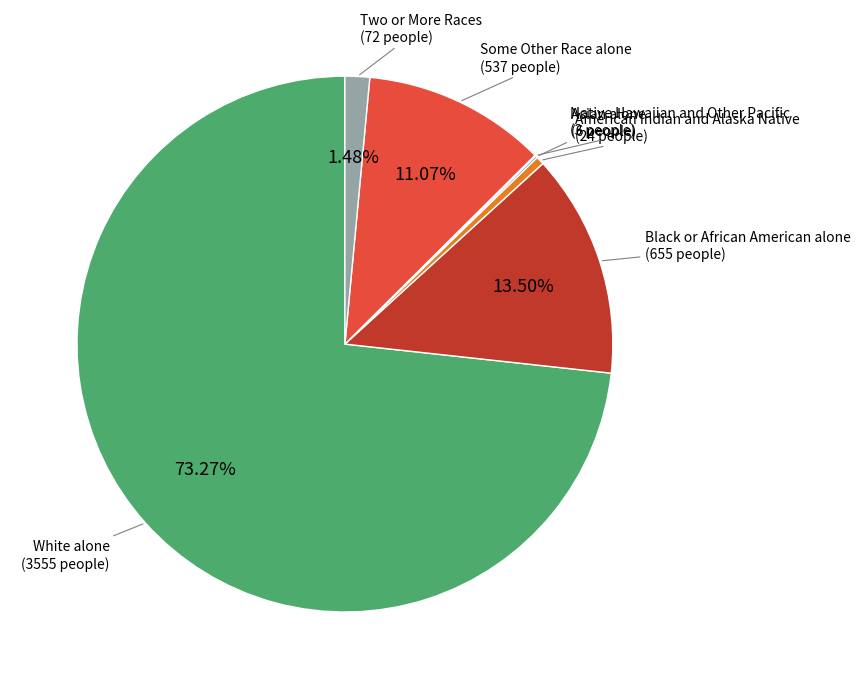

Between Some Other Race alone and Two or More Races, which is larger?

Some Other Race alone